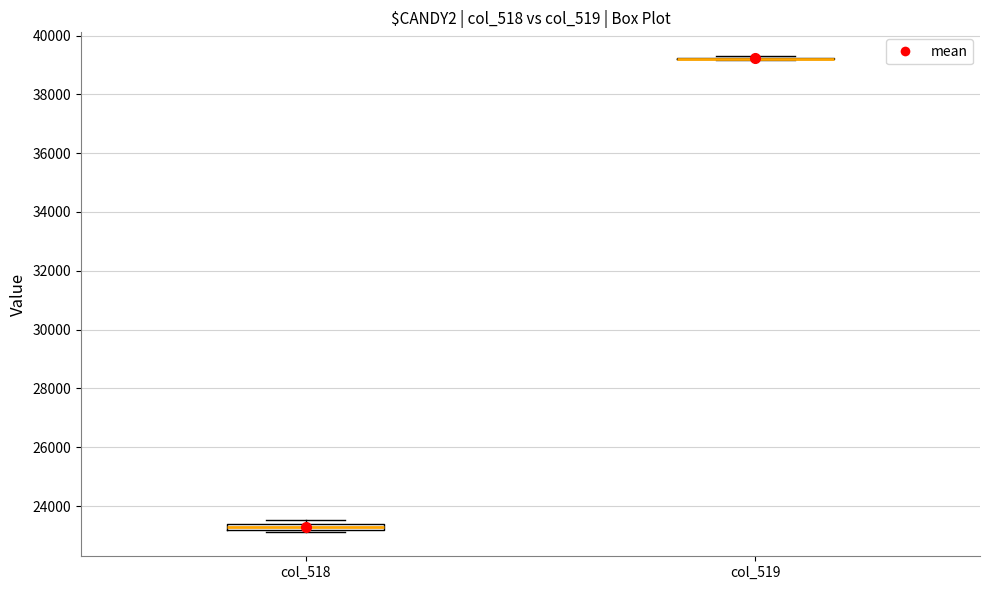

Where is the lower edge of the box for col_518 on the y-axis? The values are not printed on the chart, so give them approximately, as read against the axis.

23200